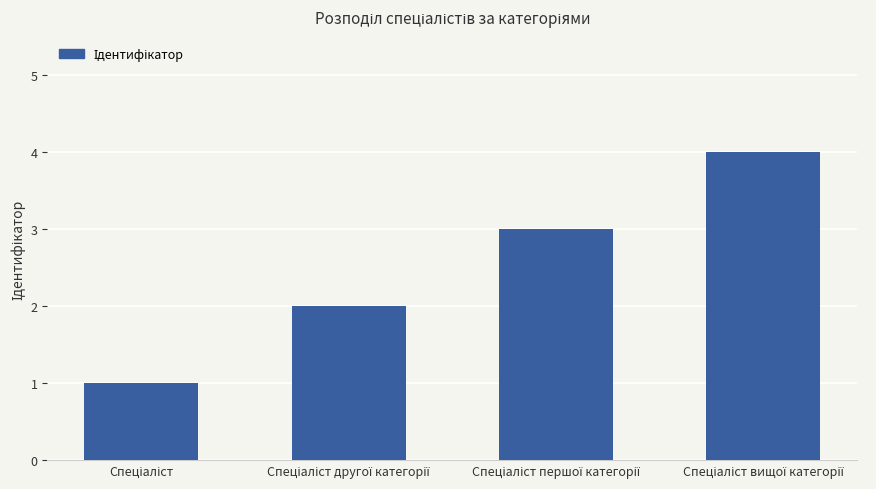

What is the smallest value displayed?

1